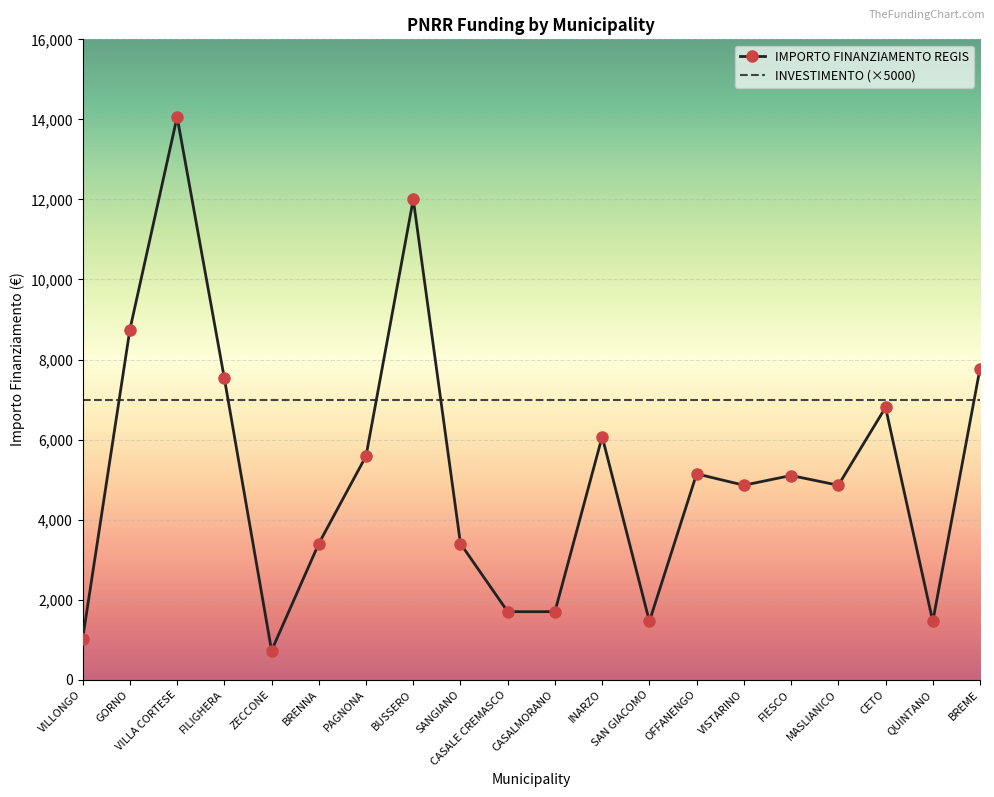

Which category has the highest value across all series?

VILLA CORTESE